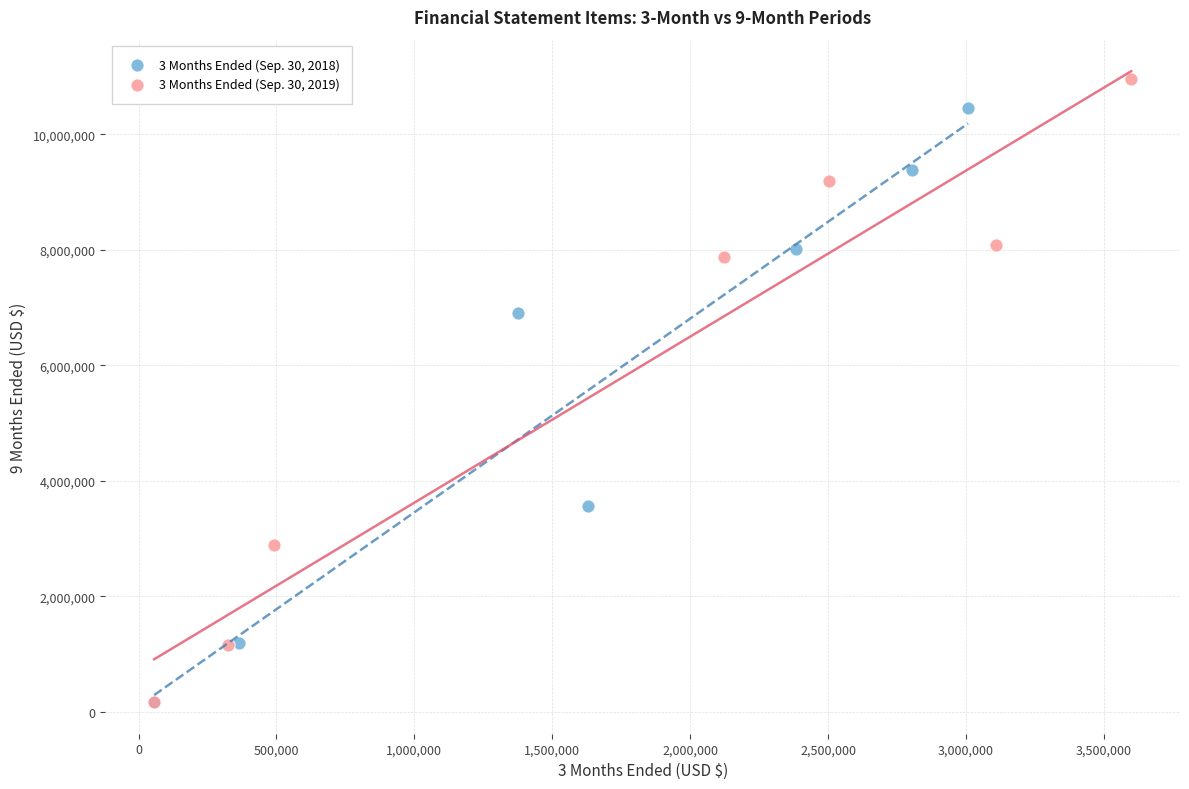

Which series contains the highest Y value?

3 Months Ended (Sep. 30, 2019)